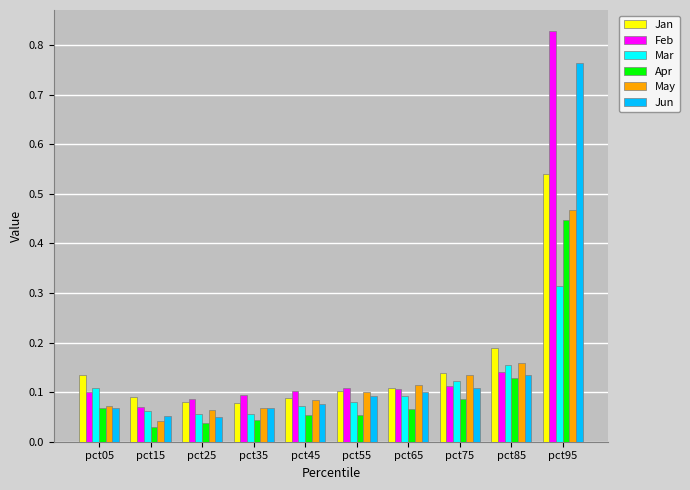

Is it true that Jun equals 0.2 at pct85?

False